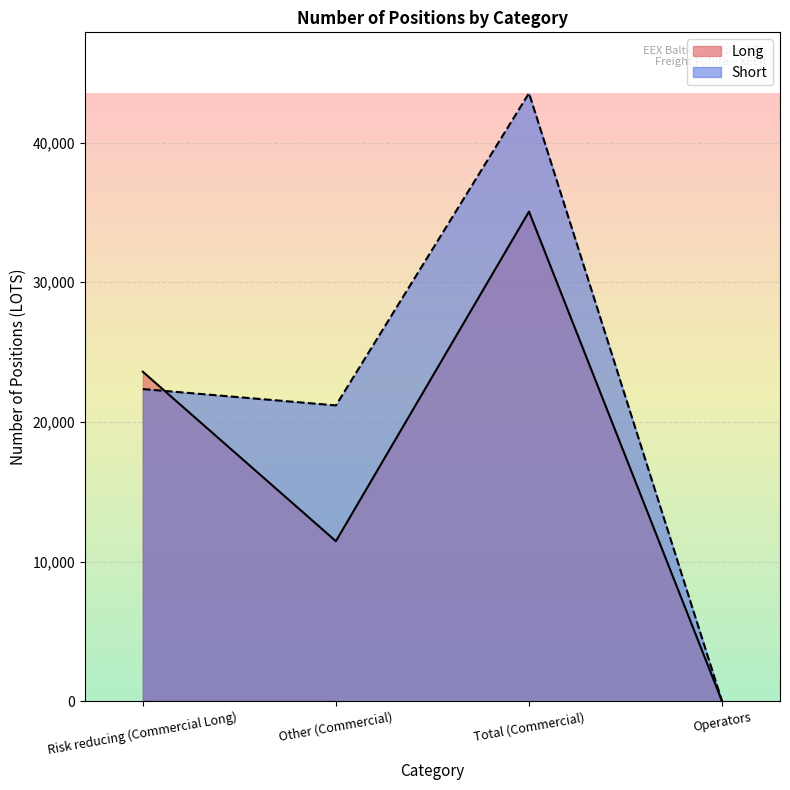

What is the sum of the Long values at Operators and Other (Commercial)?

11465.5